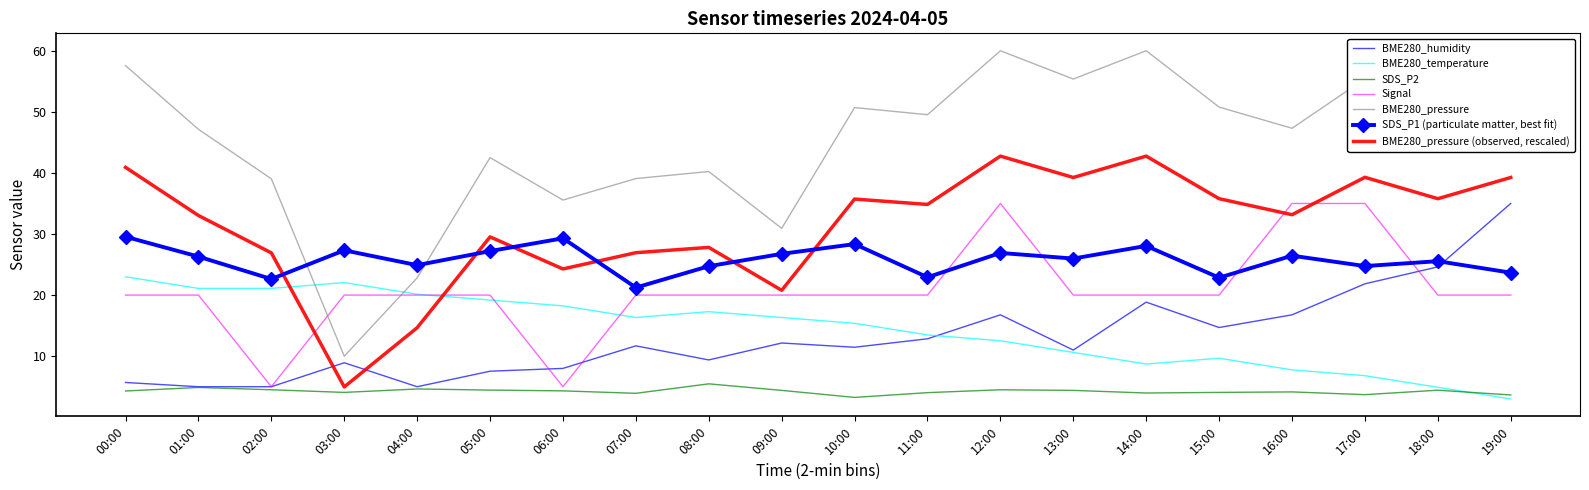

What position from the right is 00:00?

20